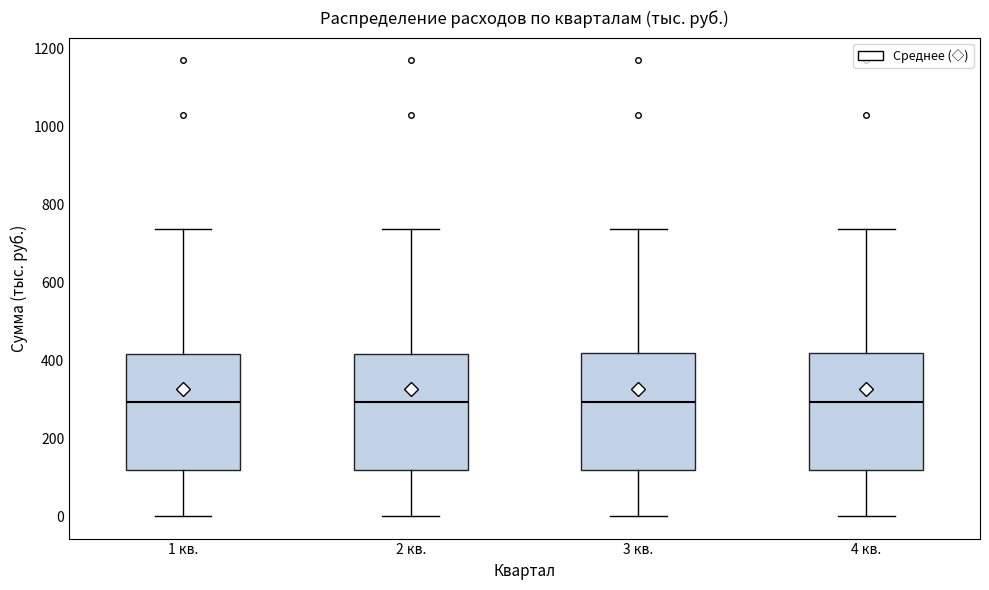

Reading left to right, read every box against the y-axis: the position of its median line, the range the box covers, and the ends of its whiskers. The values are not printed on the chart, so give them approximately, as read against the axis.

1 кв.: median 300, box 120 to 420, whiskers 0 to 740
2 кв.: median 300, box 120 to 420, whiskers 0 to 740
3 кв.: median 300, box 120 to 420, whiskers 0 to 740
4 кв.: median 300, box 120 to 420, whiskers 0 to 740